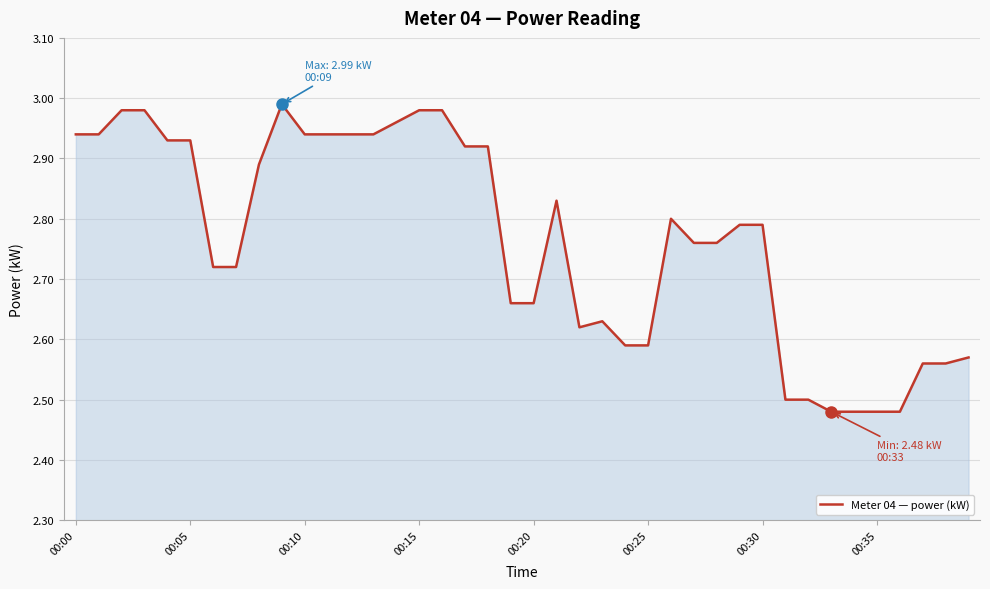

What is the difference between the maximum and minimum values?

0.5